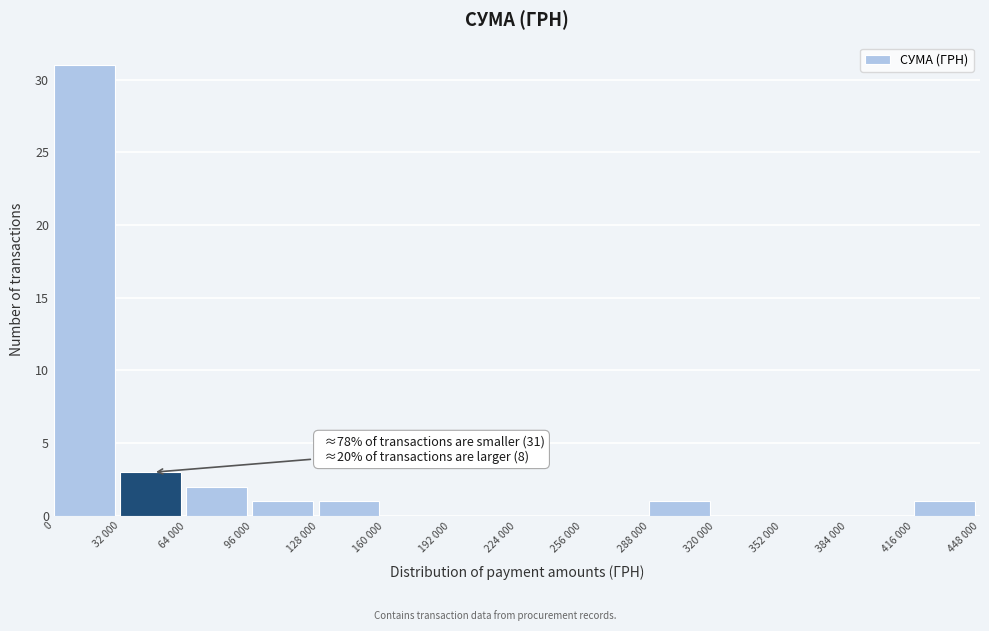

Reading left to right, extract all data points from this chart.

0=31	32 000=3	64 000=2	96 000=1	128 000=1	160 000=0	192 000=0	224 000=0	256 000=0	288 000=1	320 000=0	352 000=0	384 000=0	416 000=1